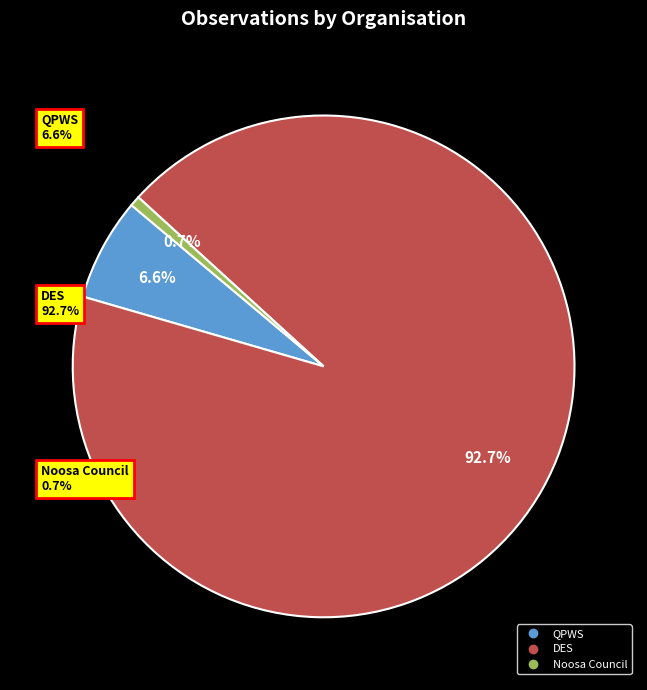

Is there any slice that represents more than half of the pie?

Yes